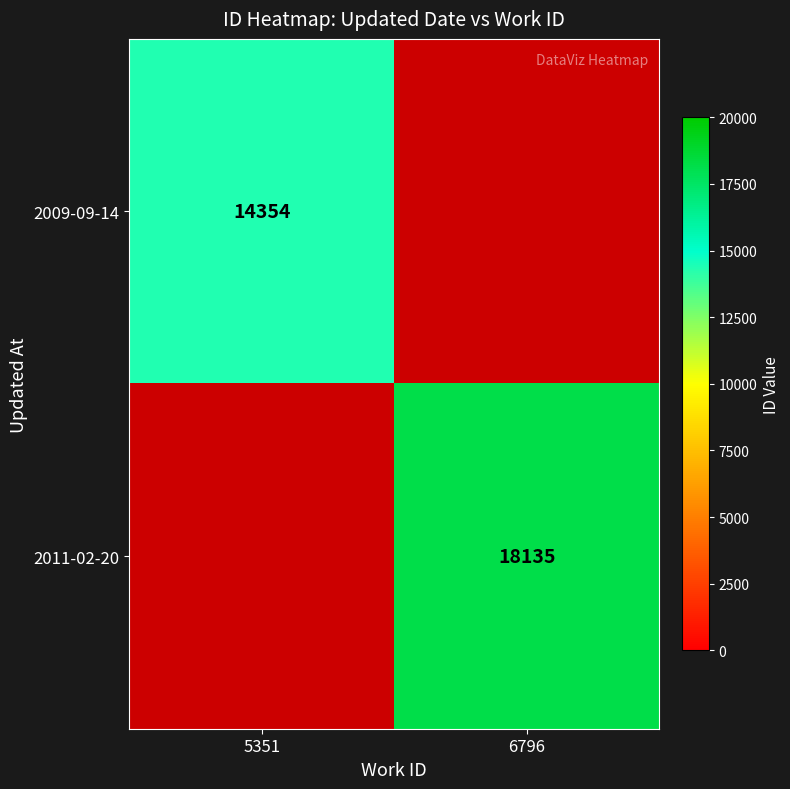

True or false: 2011-02-20 has a value of 11268 at 6796.

False